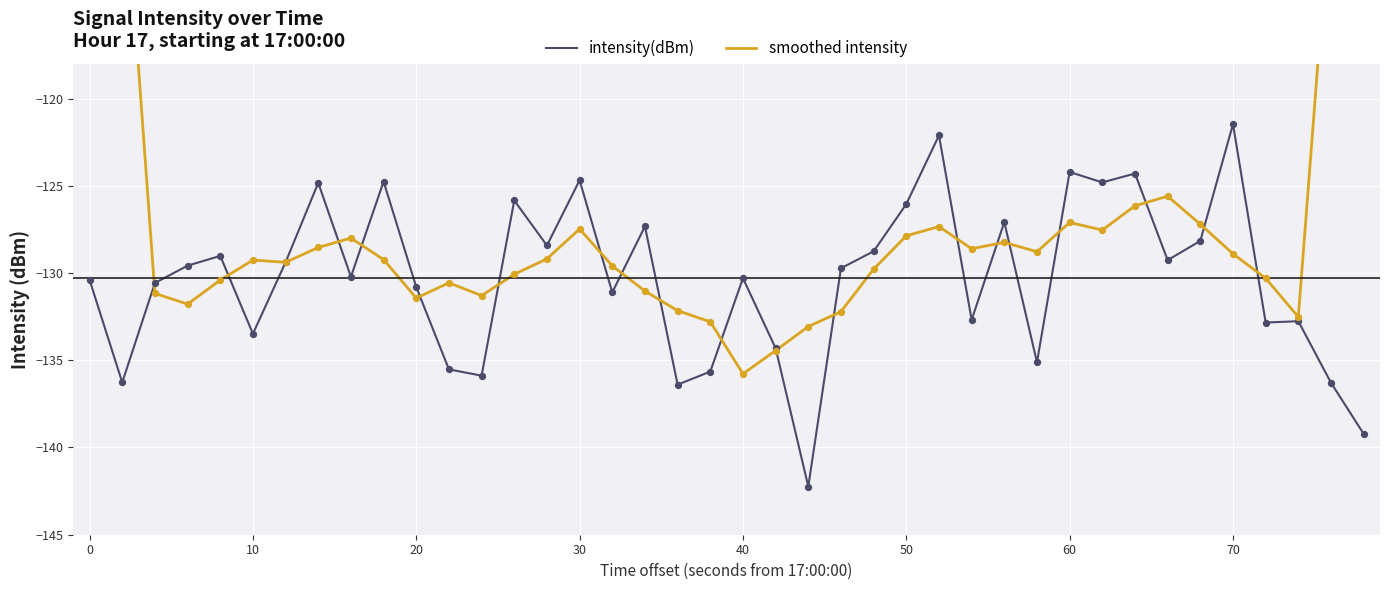

Which series contains the lowest Y value?

intensity(dBm)